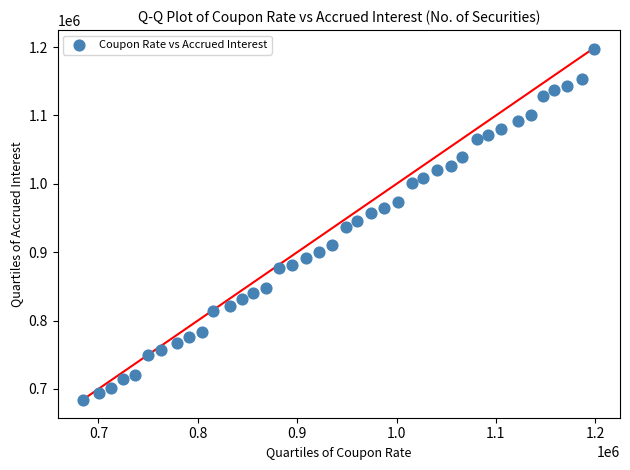

What is the range of Y values (max minus min)?

513950.3